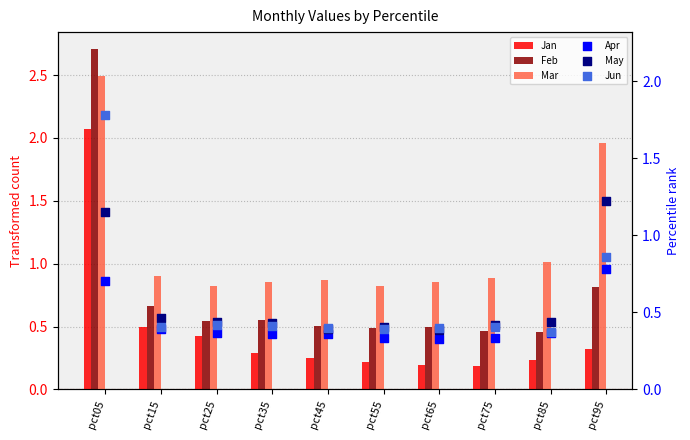

Is the value of Jan at pct35 greater than the value of Mar at pct35?

No